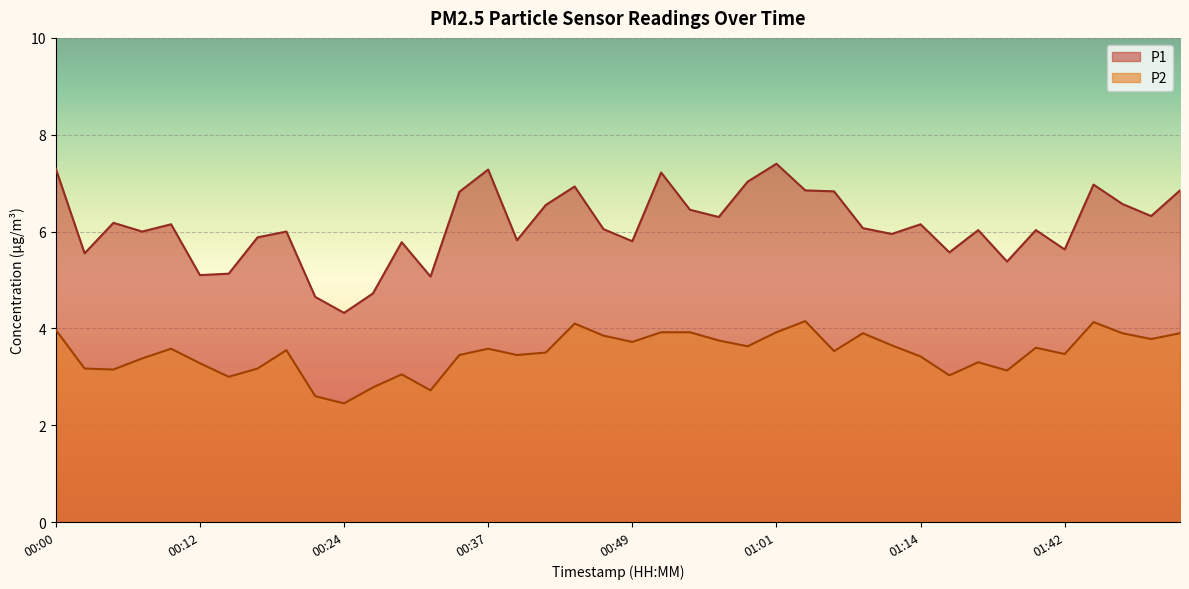

List the series in order of their overall mean, lowest first.

P2, P1